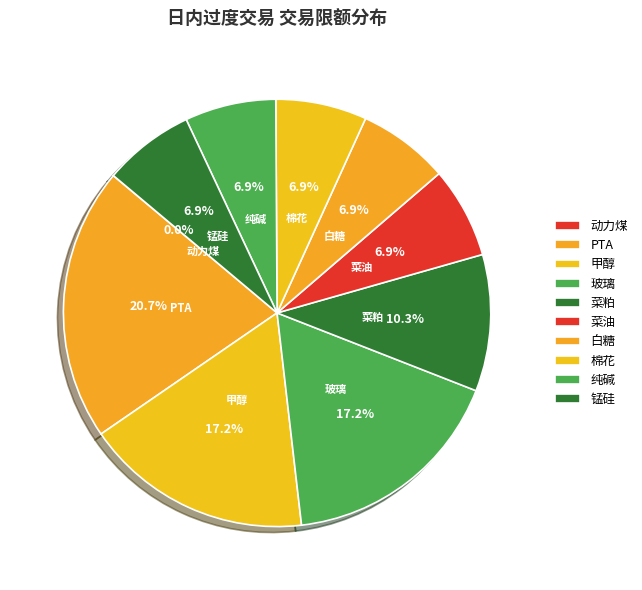

True or false: 菜油 accounts for 1% of the total.

False